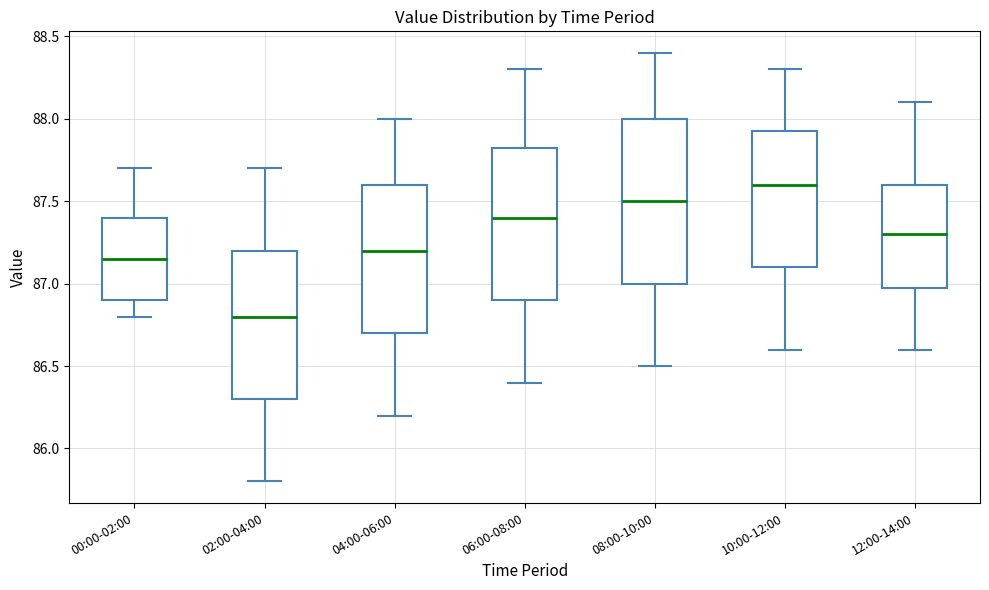

Which box's median line is the lowest?

02:00-04:00